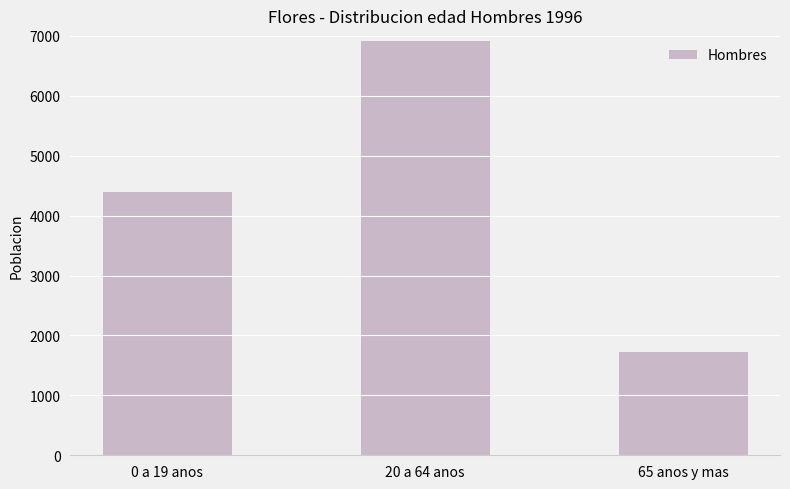

Where is the data nearest to the value 4320?

0 a 19 anos